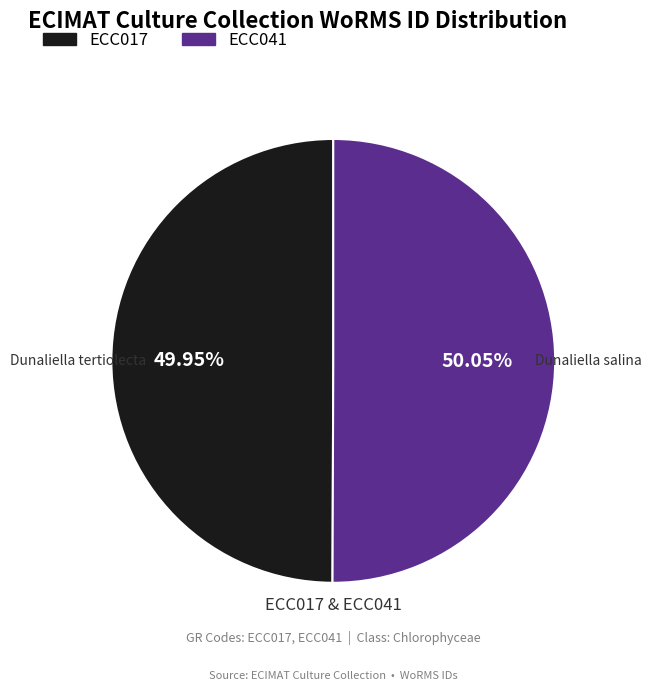

To the nearest percent, what percentage of the pie is ECC017?

50%